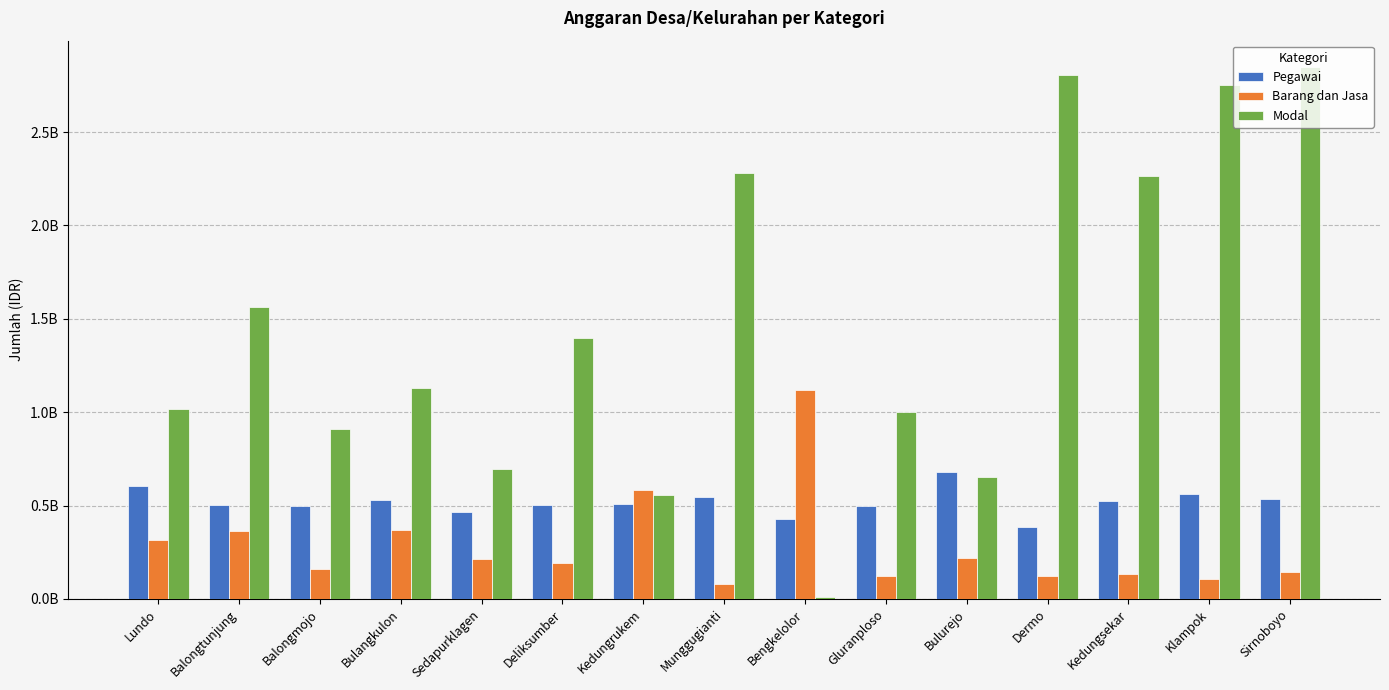

The Modal series shows 2264490000 at Kedungsekar. True or false?

True